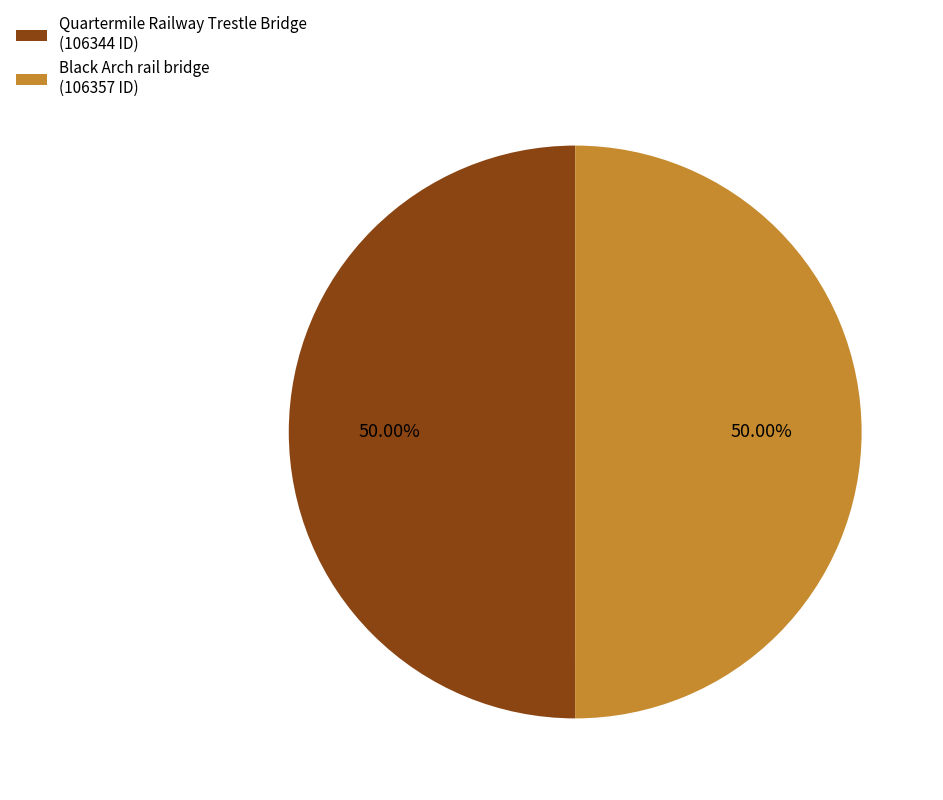

To the nearest percent, what portion does Black Arch rail bridge represent?

50%